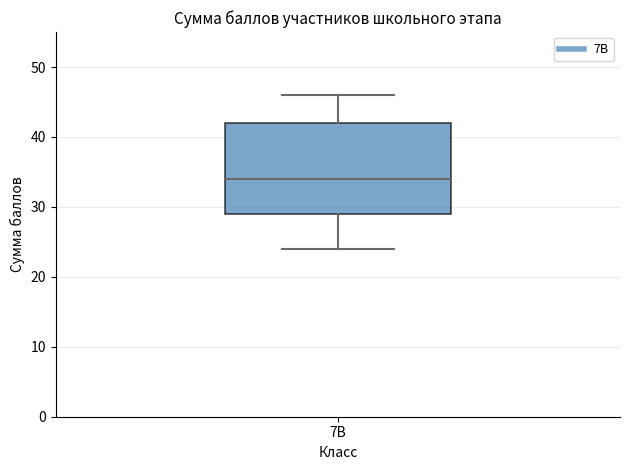

Read this box plot against the y-axis: the position of the median line, the range covered by the box, and the ends of both whiskers. The values are not printed on the chart, so give them approximately, as read against the axis.

median 34, box 29 to 42, whiskers 24 to 46